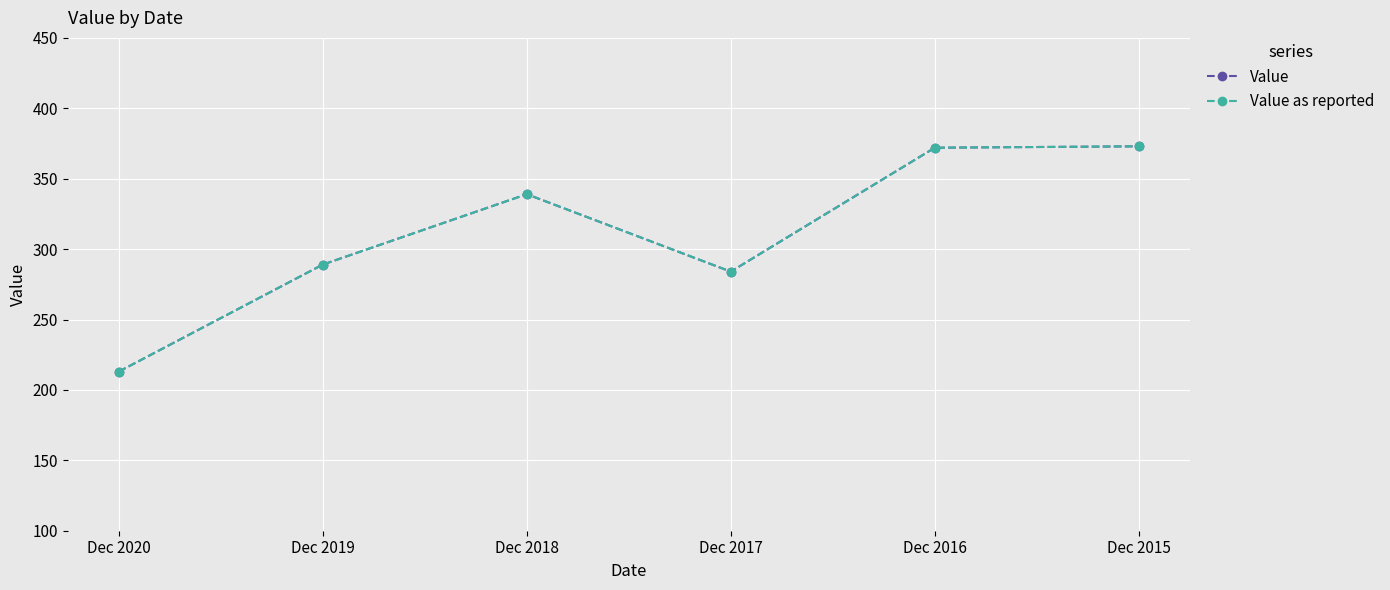

What is the sum of the Value as reported values at Dec 2019 and Dec 2017?

573